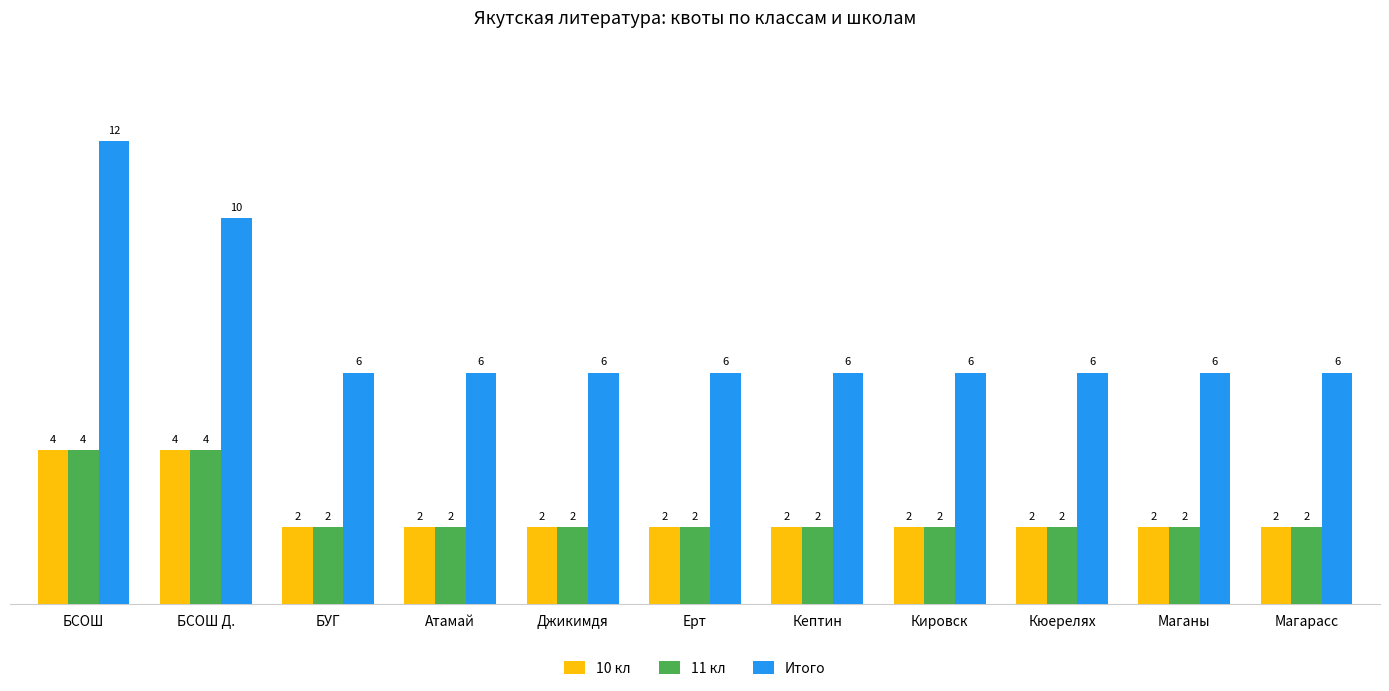

Read the 10 кл value at Маганы.

2